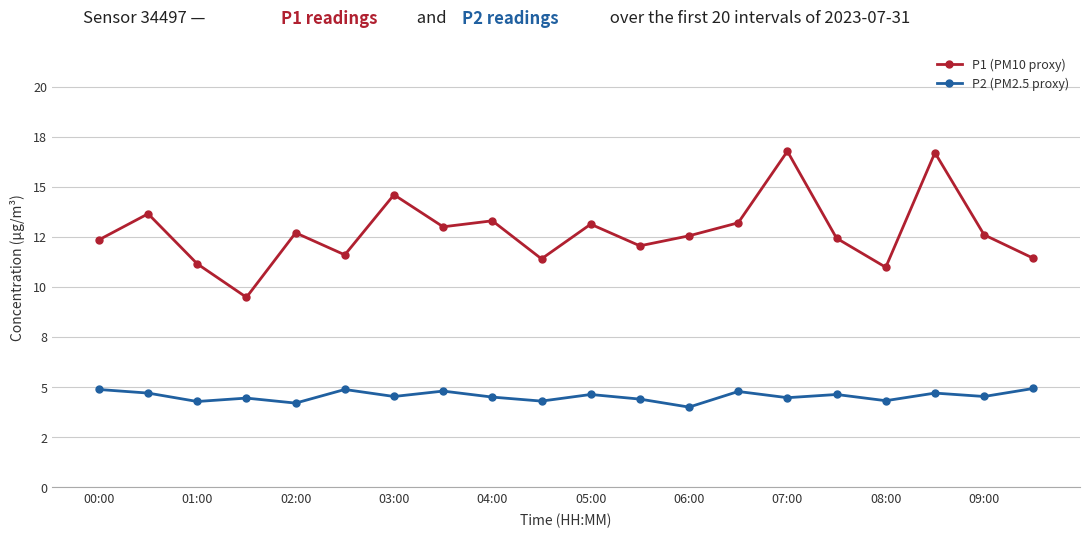

Rank the series by their maximum value, from highest to lowest.

P1 (PM10 proxy), P2 (PM2.5 proxy)